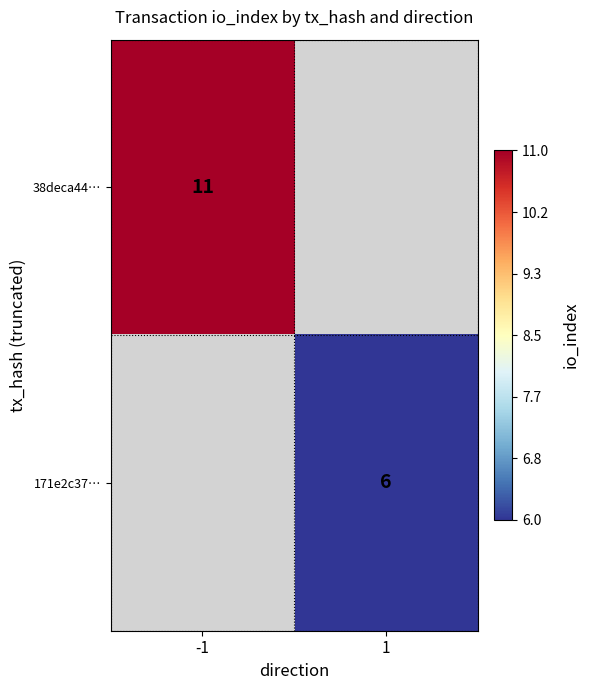

Count the number of data series in this chart.

2